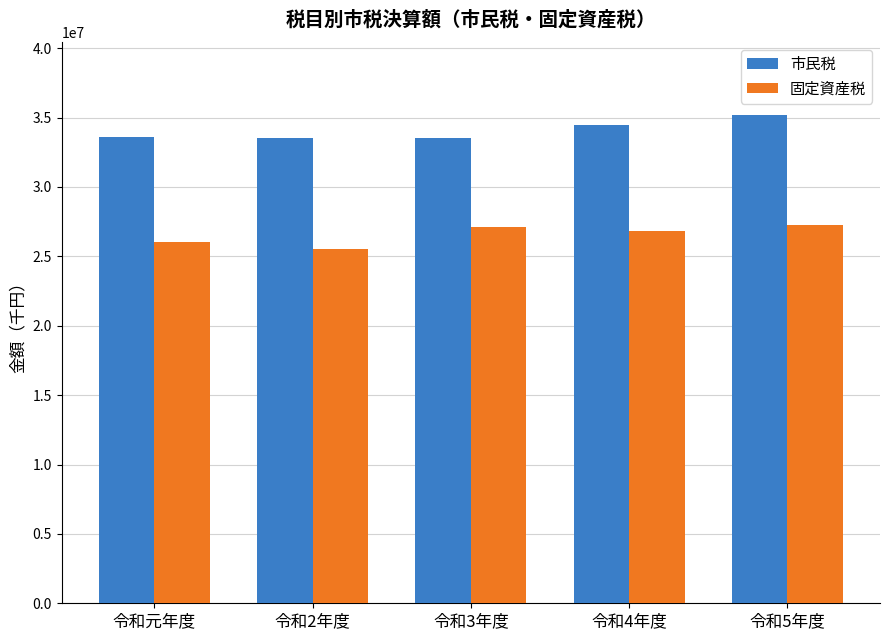

True or false: 市民税 has a value of 13747857.2 at 令和2年度.

False